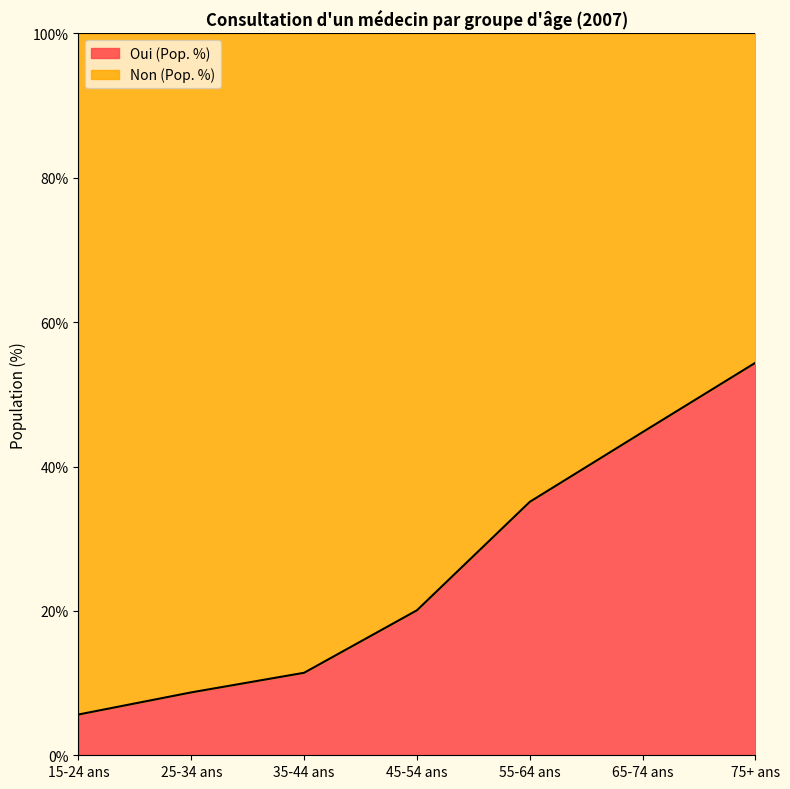

Reading right to left, what are all the values shown in this chart?

75+ ans=54.4	65-74 ans=44.8	55-64 ans=35.1	45-54 ans=20.1	35-44 ans=11.4	25-34 ans=8.7	15-24 ans=5.6